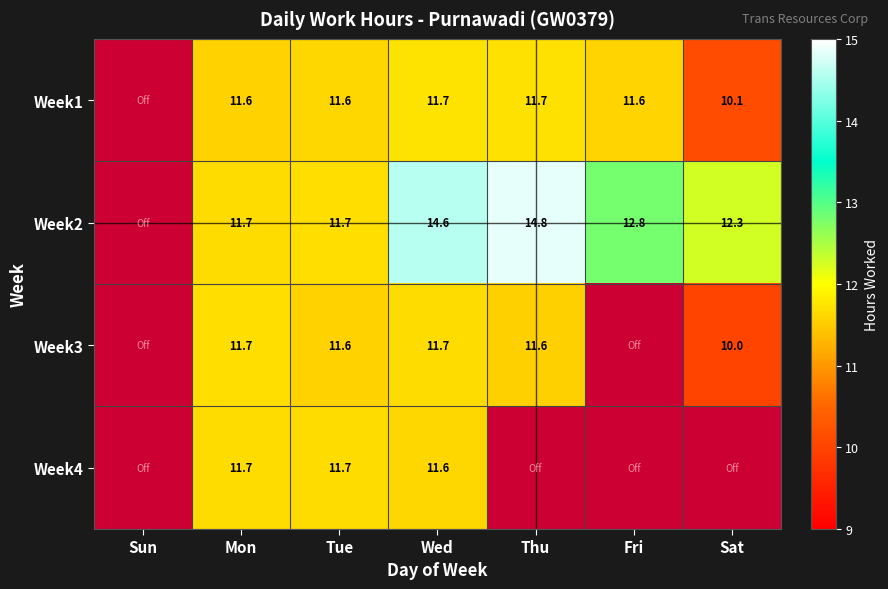

What is the sum of the Week2 values at Thu and Fri?

27.6